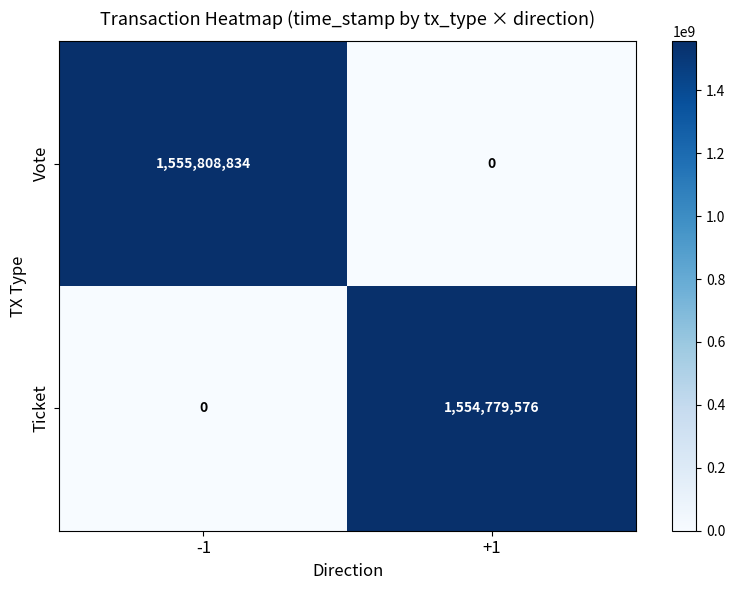

List the series in order of their overall mean, lowest first.

Ticket, Vote